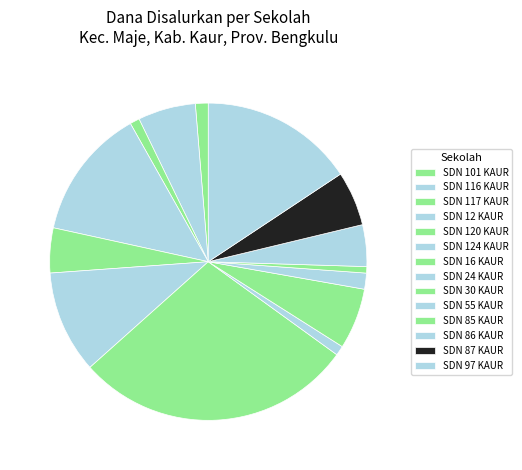

Count the number of slices in the pie.

14